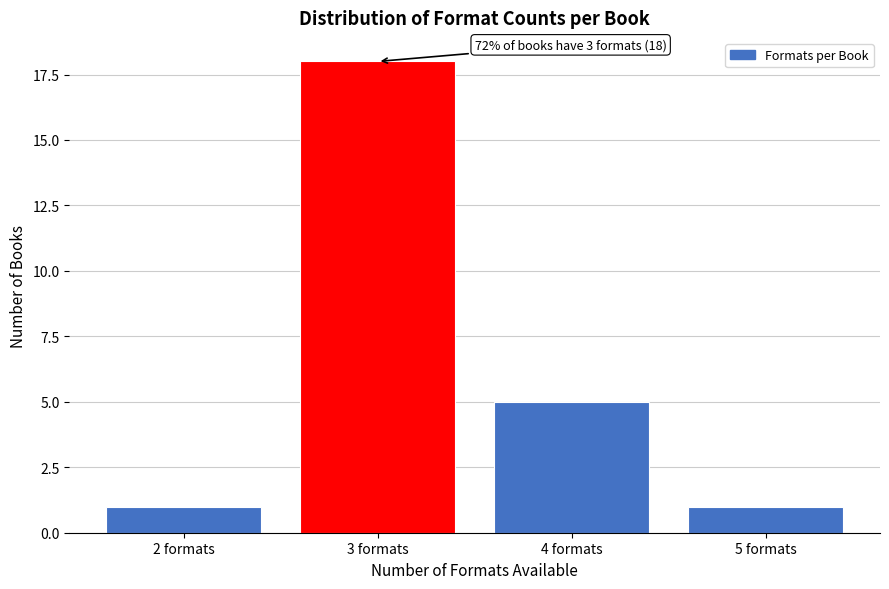

Reading left to right, transcribe all the data shown in this chart.

2 formats=1	3 formats=18	4 formats=5	5 formats=1